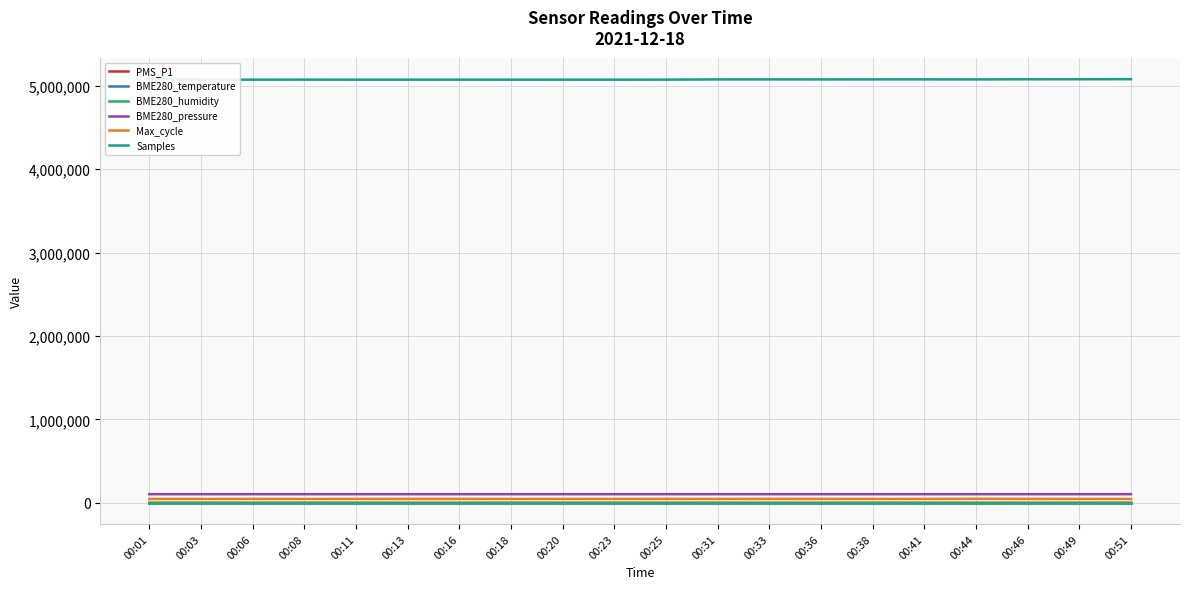

Reading left to right, what are all the values shown in this chart?

PMS_P1: 26.5	31.0	31.2	30.8	29.8	30.5	27.5	28.5	30.5	24.0	32.5	26.8	26.0	29.0	25.2	33.5	19.0	28.5	27.5	30.5
BME280_temperature: 7.8	7.9	7.9	7.8	7.9	7.9	7.8	7.8	7.8	7.8	7.8	7.8	7.8	7.8	7.7	7.7	7.7	7.8	7.8	7.7
BME280_humidity: 73.8	73.8	74.0	73.9	73.9	74.1	74.2	73.9	73.7	73.8	73.8	73.9	73.8	73.9	74.0	73.9	73.7	73.9	73.8	73.7
BME280_pressure: 102817.8	102836.6	102842.6	102827.2	102834.9	102838.4	102823.8	102833.2	102822.1	102816.8	102835.9	102815.2	102821.2	102816.0	102803.3	102810.0	102805.7	102823.8	102818.7	102799.6
Max_cycle: 45561.0	45573.0	46014.0	45635.0	45732.0	46318.0	46190.0	45666.0	45775.0	45694.0	46129.0	45749.0	46435.0	46216.0	45495.0	45881.0	47422.0	46365.0	45806.0	45678.0
Samples: 5083575.0	5074195.0	5074357.0	5074558.0	5074256.0	5074192.0	5074440.0	5074127.0	5074307.0	5074167.0	5074577.0	5077247.0	5077507.0	5077135.0	5077753.0	5077838.0	5077342.0	5078832.0	5079300.0	5080189.0